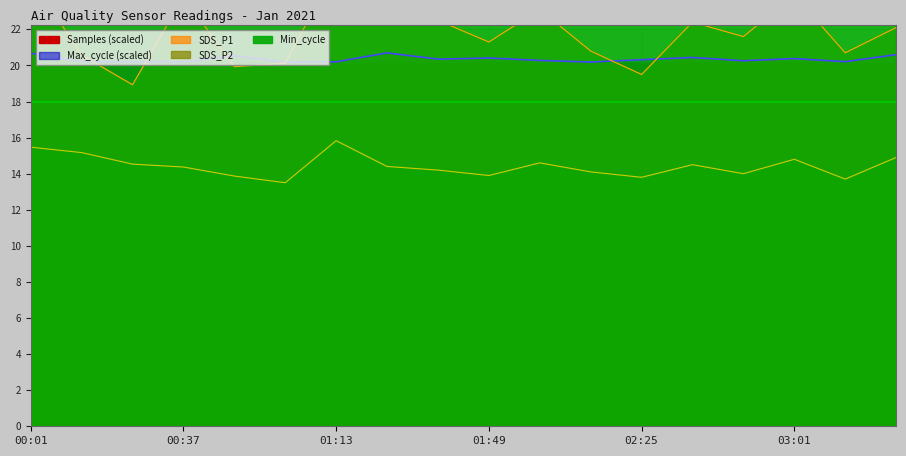

The Max_cycle (scaled) series shows 31.8 at 03:01. True or false?

False